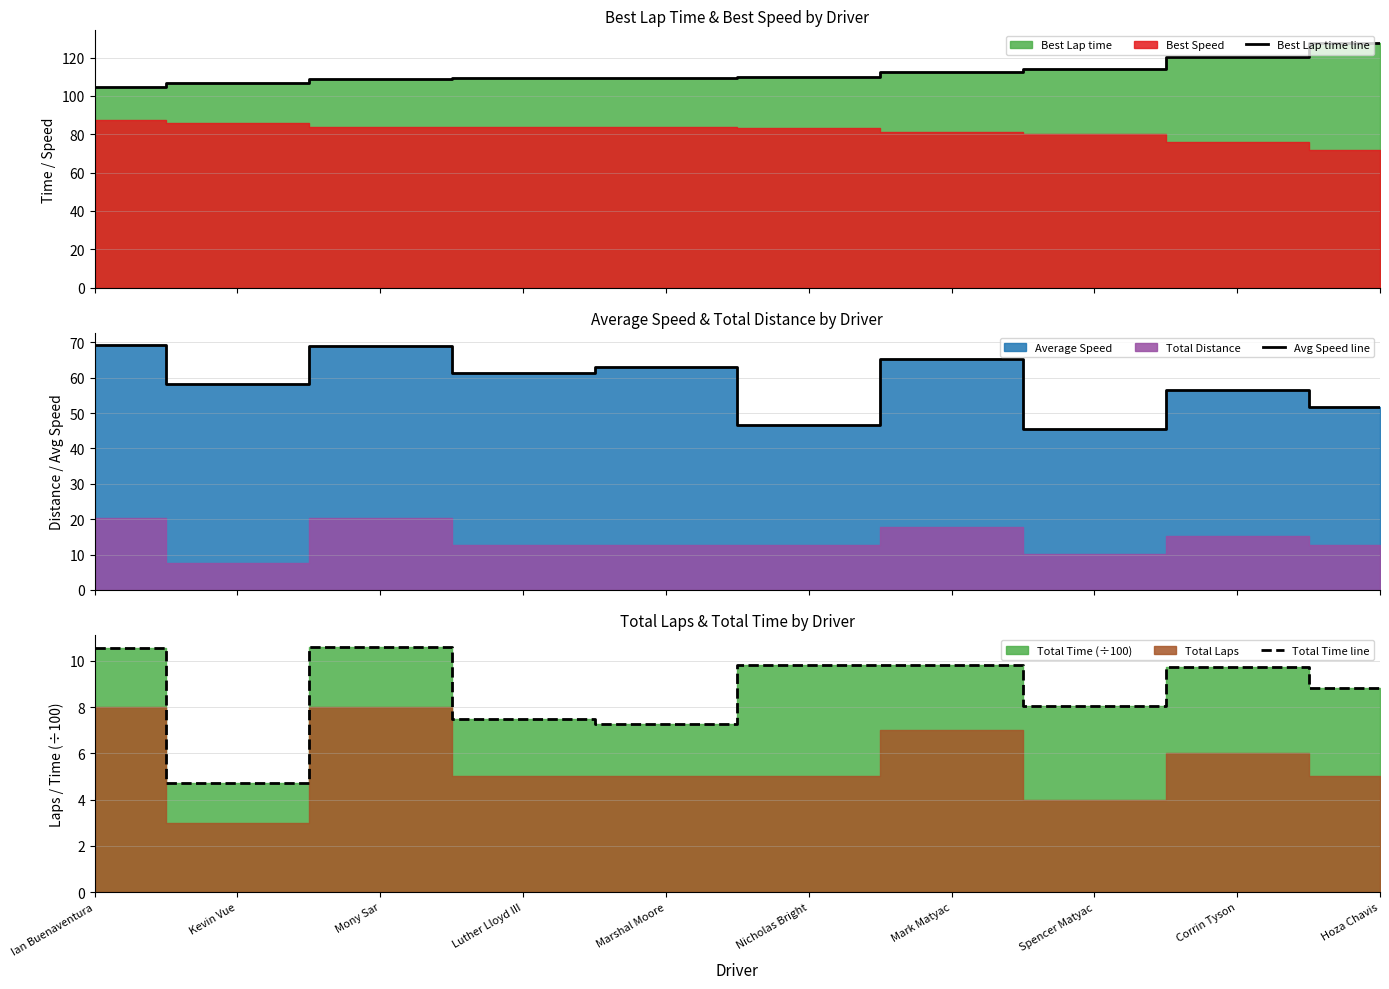

At which label does Total Time line first exceed 9?

Ian Buenaventura